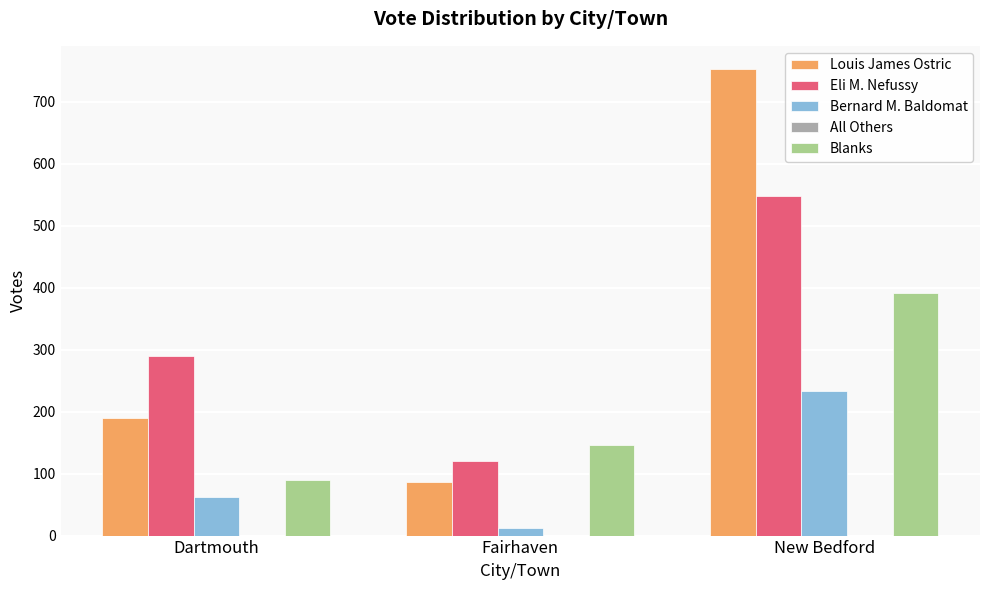

At which category is the sum across all series the highest?

New Bedford